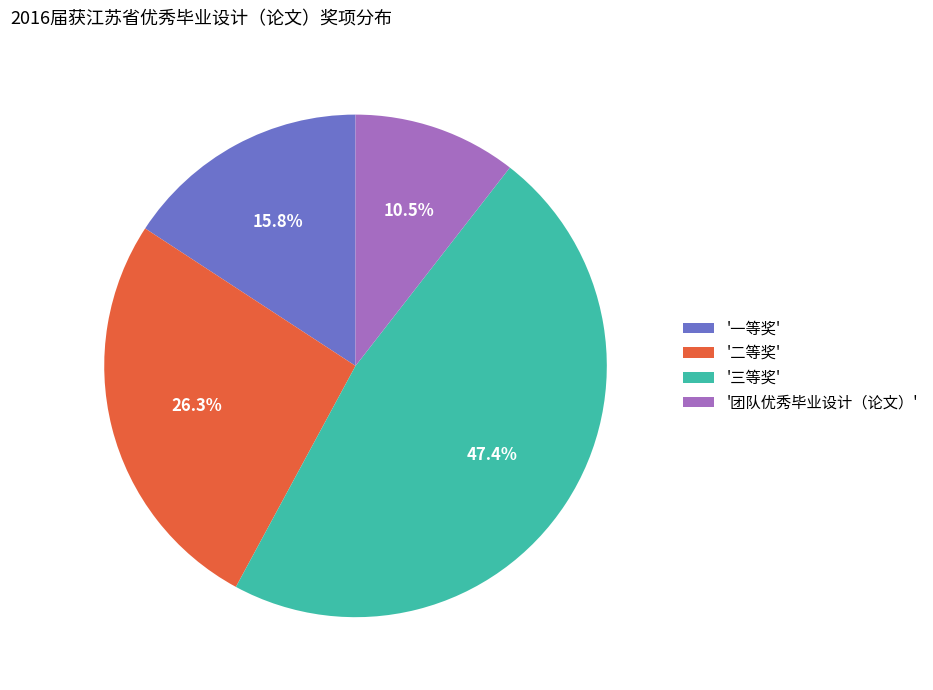

Which category has the biggest portion of the pie?

'三等奖'